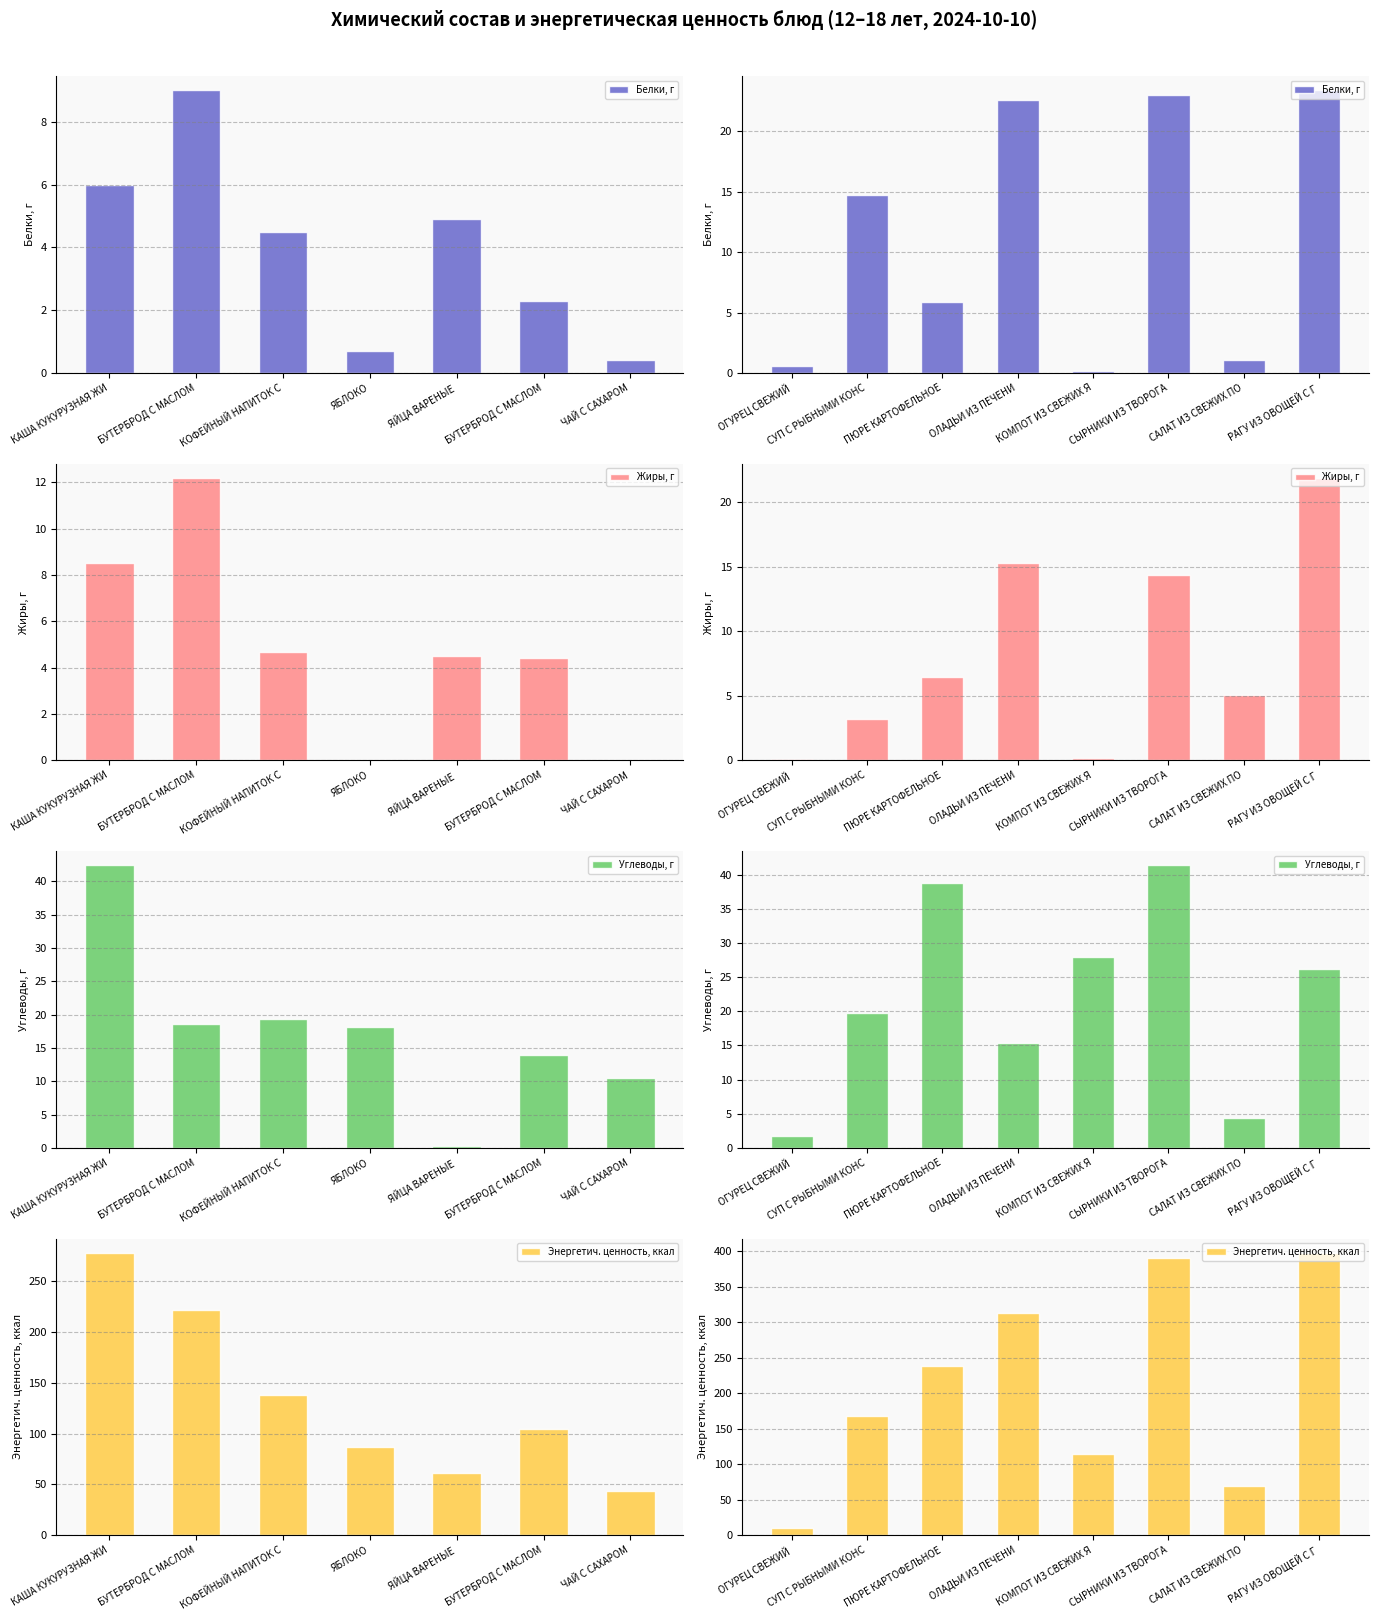

What are all the series names shown in the legend?

Белки, г, Жиры, г, Углеводы, г, Энергетич. ценность, ккал